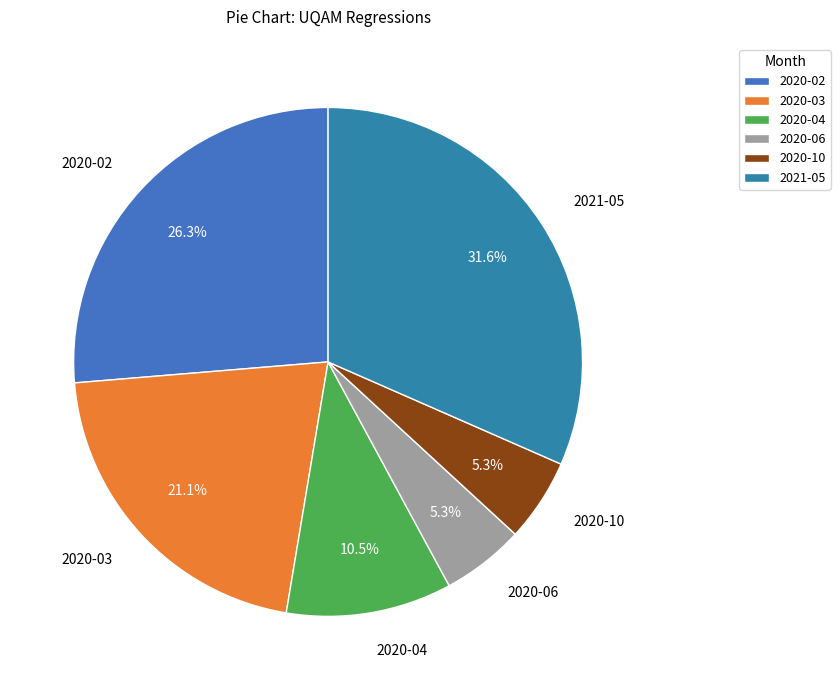

What is the total percentage of 2020-04 and 2020-02?

36.8%